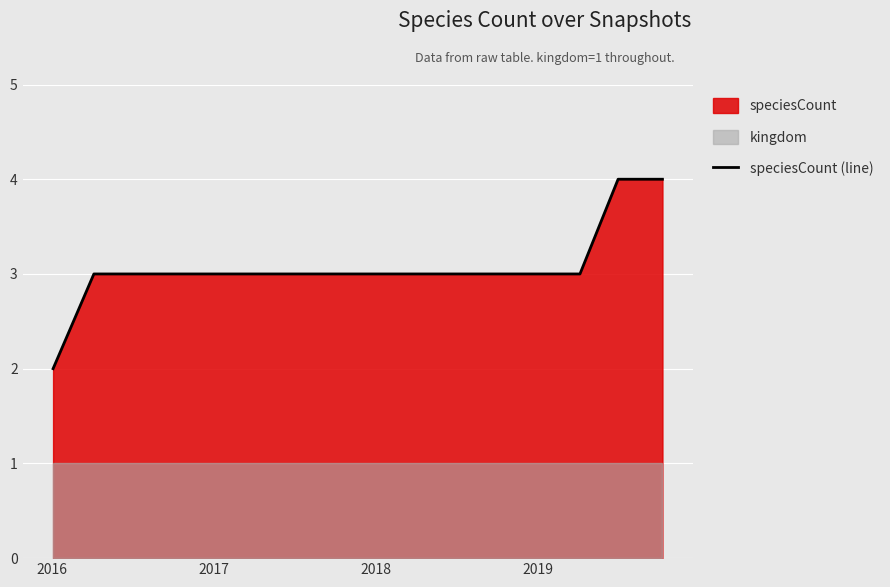

What is the maximum value for speciesCount (line)?

4